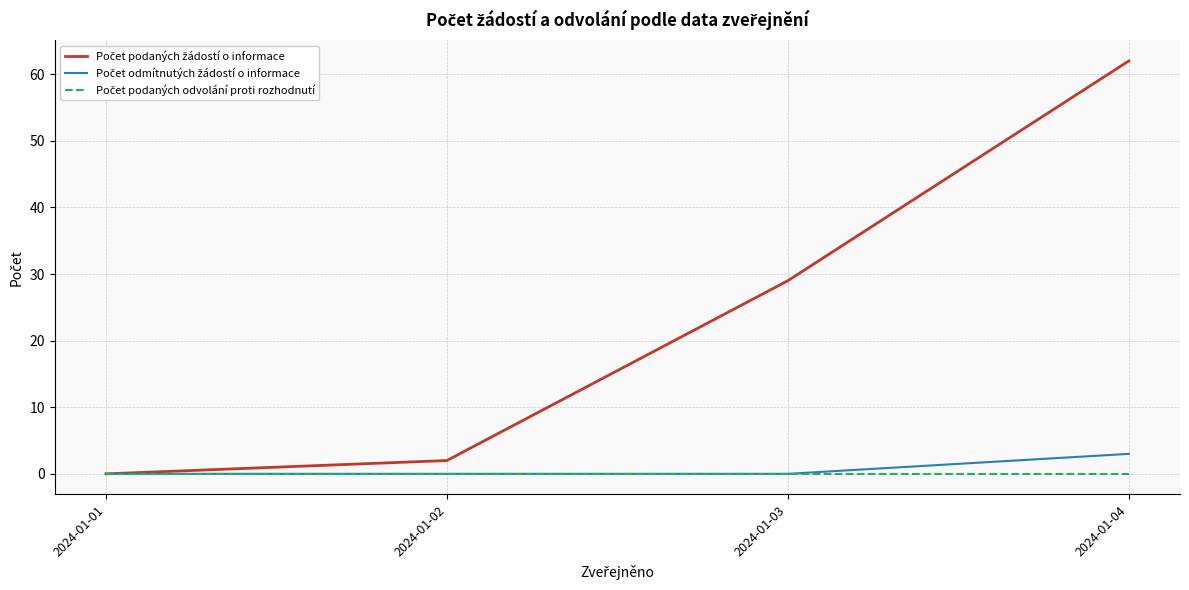

Which label corresponds to the largest value in the chart?

2024-01-04